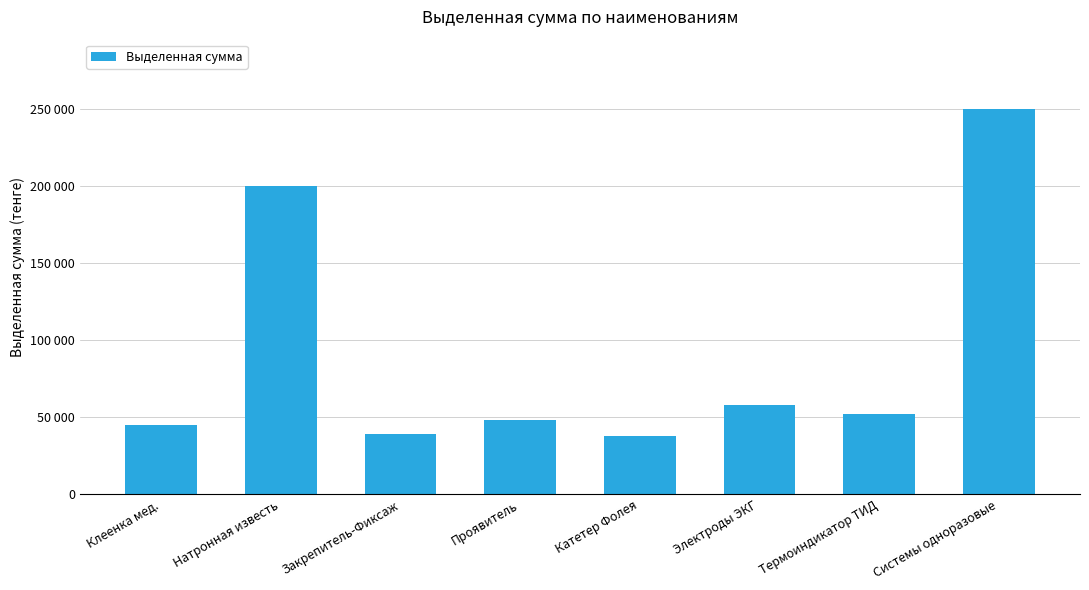

Does the chart contain any negative values?

No